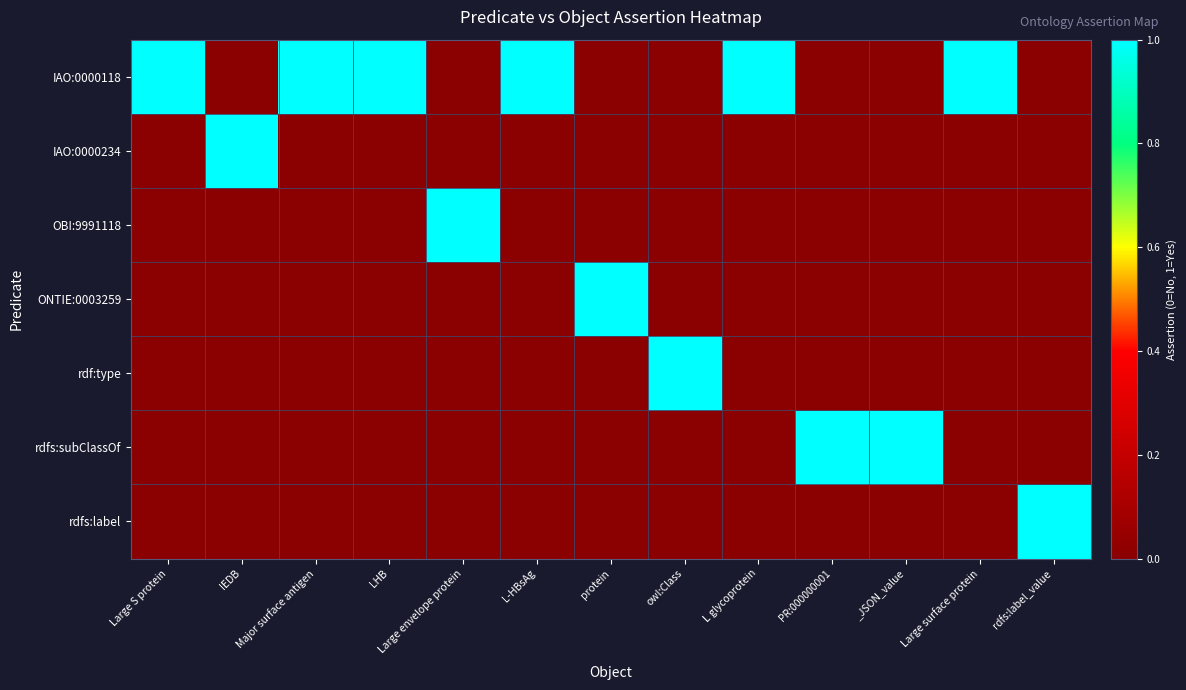

How many distinct data groups are displayed?

7